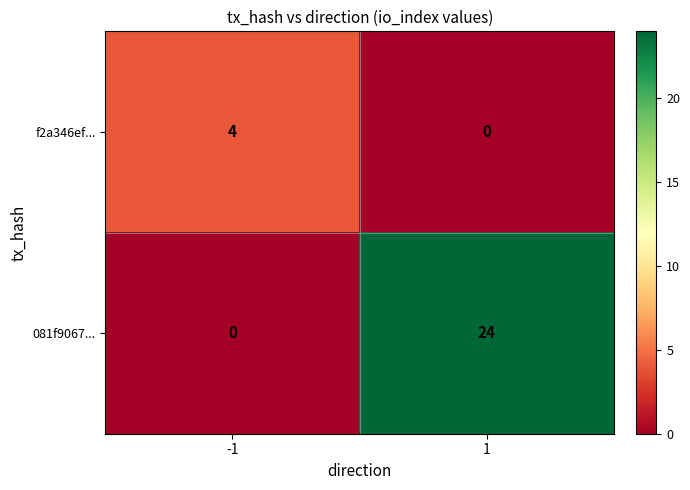

List the series in order of their overall mean, highest first.

081f9067..., f2a346ef...